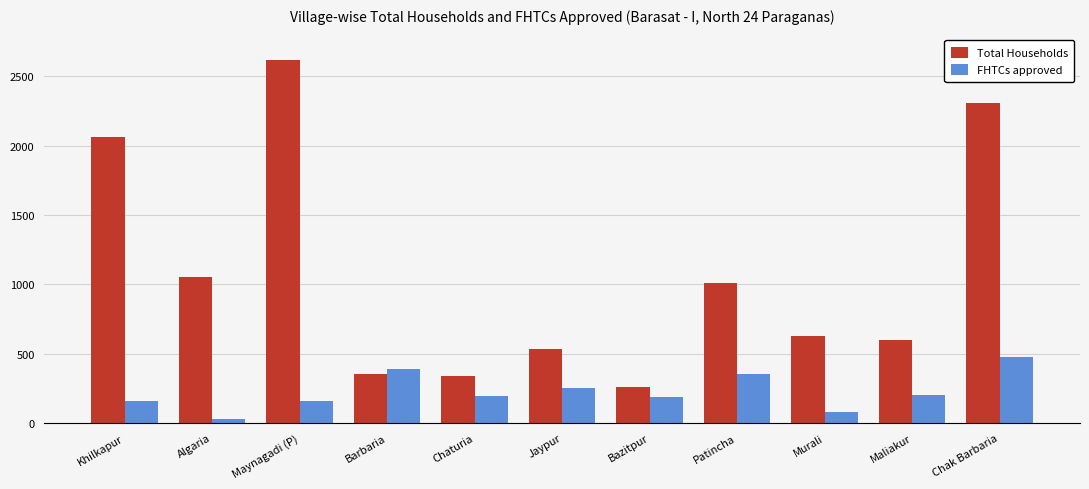

Where does the Total Households series first go above 630?

Khilkapur